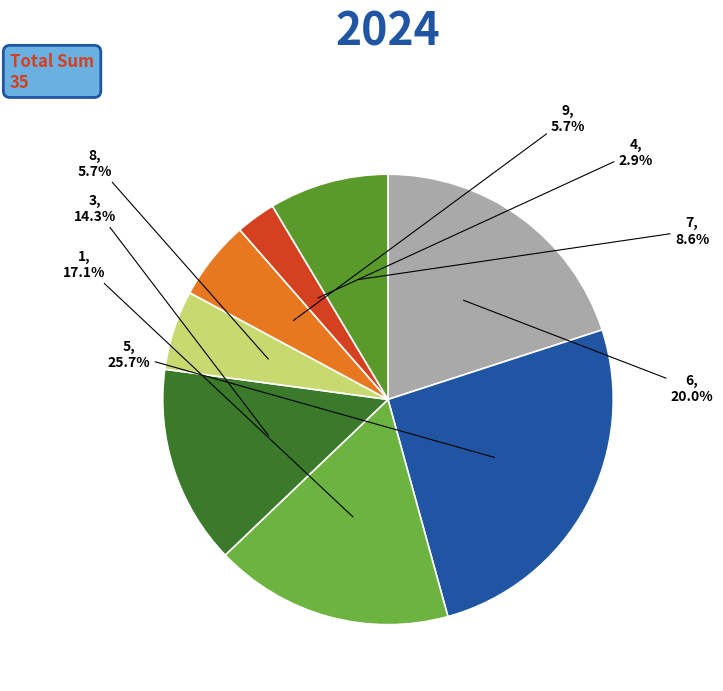

How many slices are in this pie chart?

8